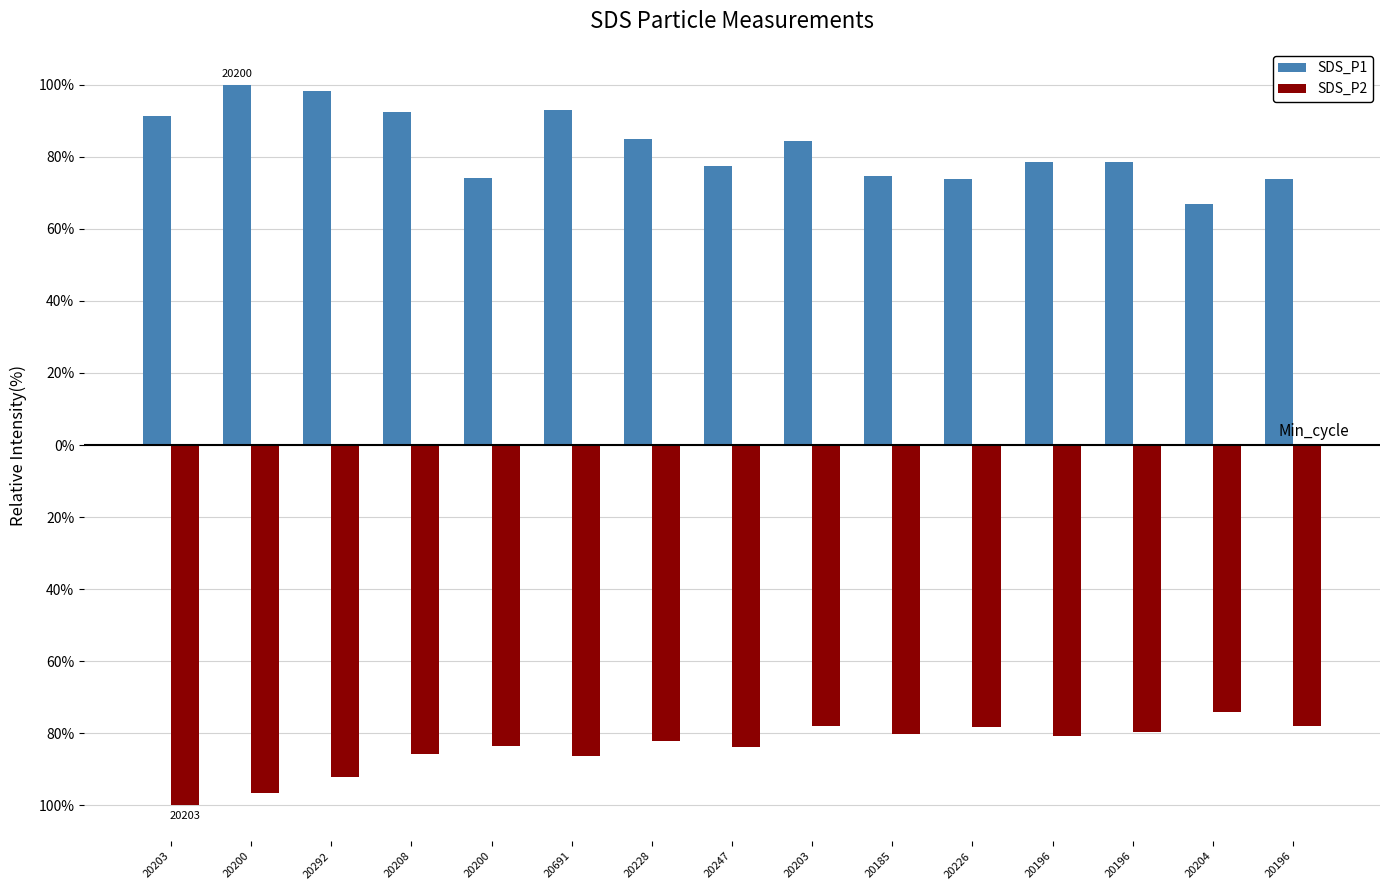

What is the greatest value displayed?

100.0